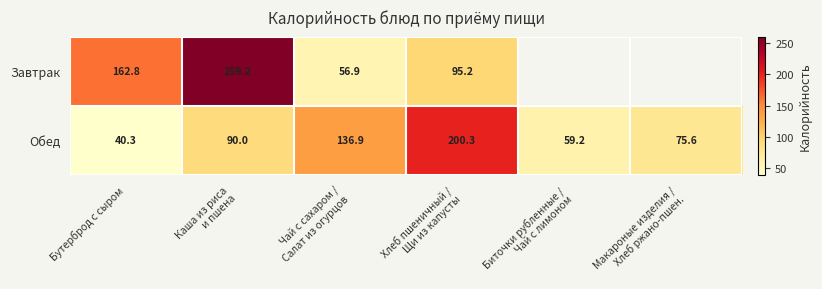

What is the smallest value displayed?

40.3